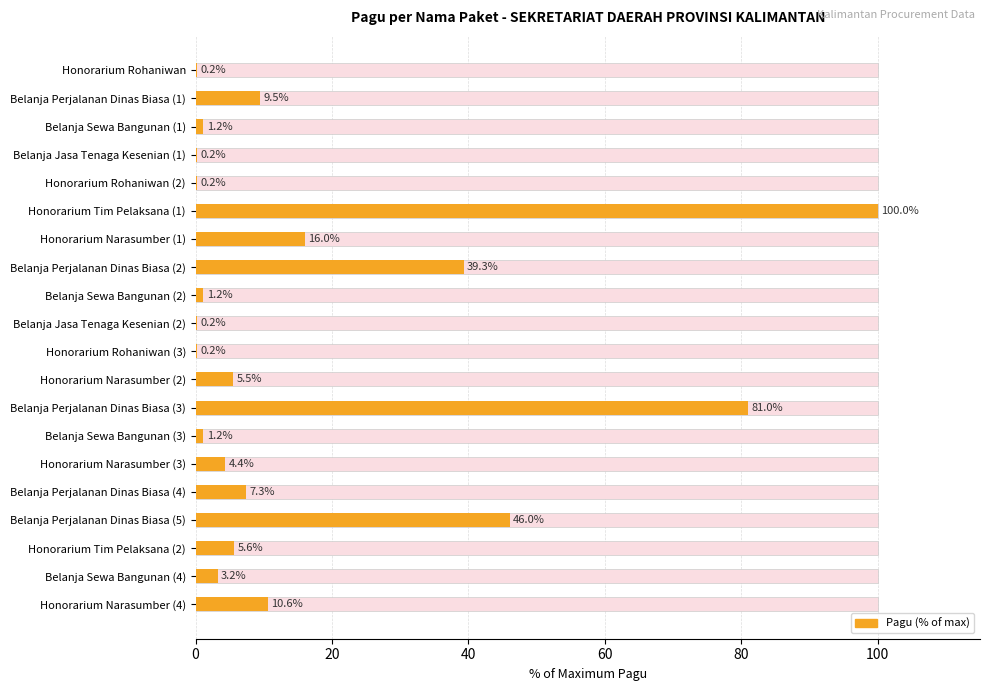

What is the sum of all values?

332.9